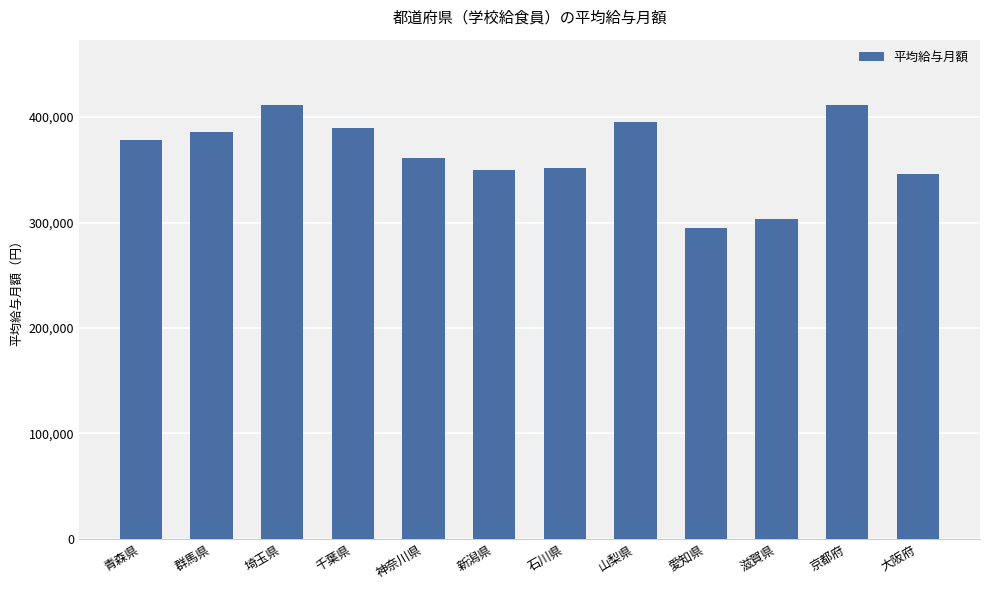

The value at 青森県 is 378260. True or false?

True